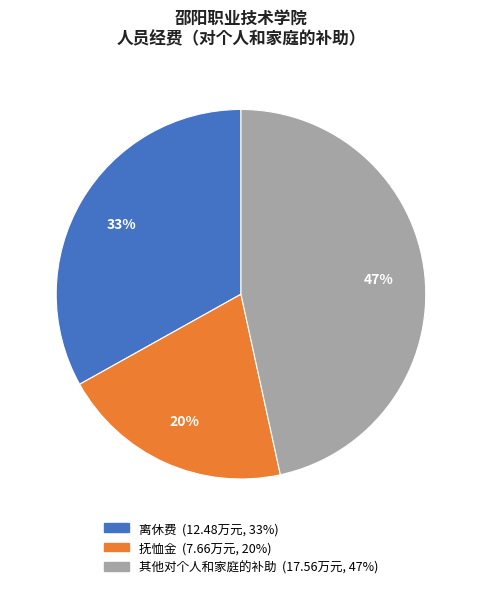

Do 抚恤金 and 离休费 together represent more than half of the pie?

Yes